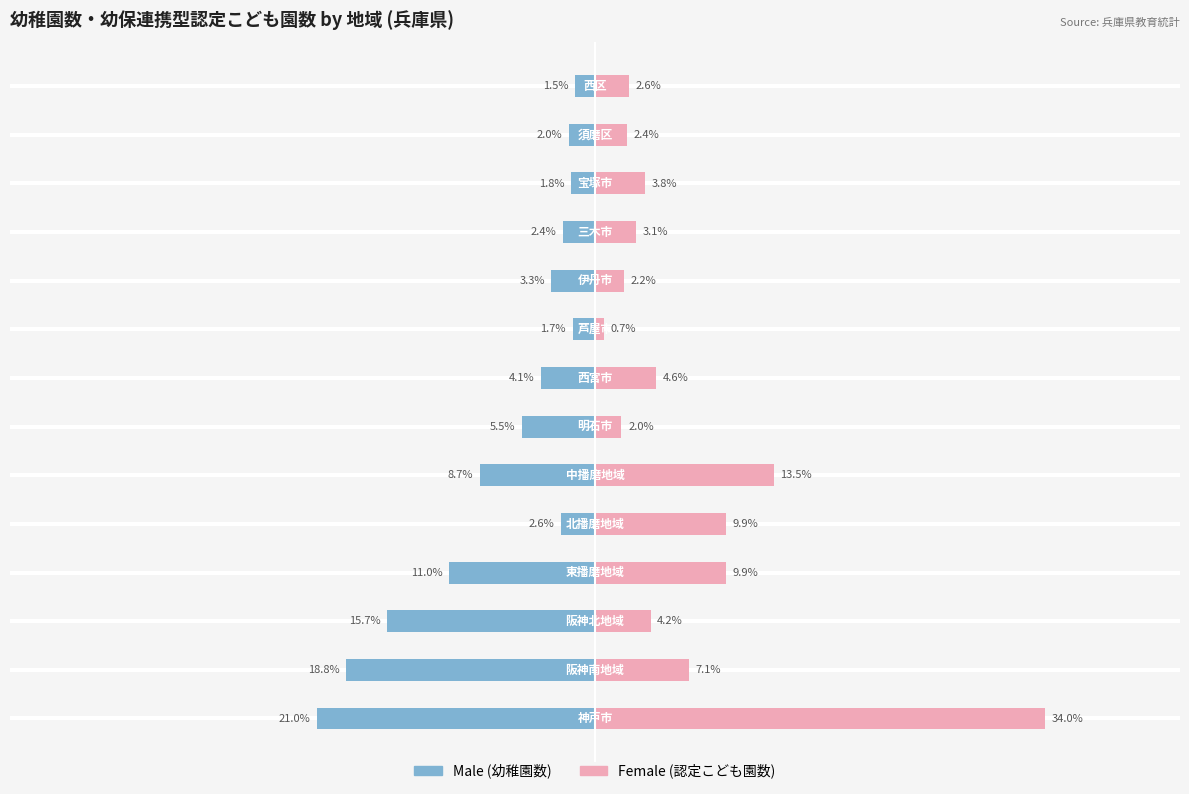

List the series in order of their peak value, highest first.

Female, Male